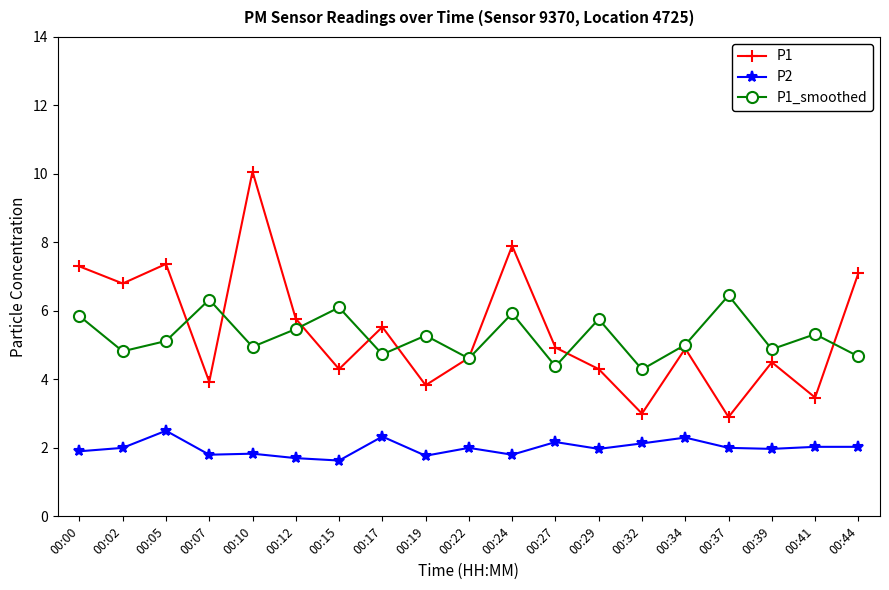

At which category does P1_smoothed reach its first local peak?

00:07